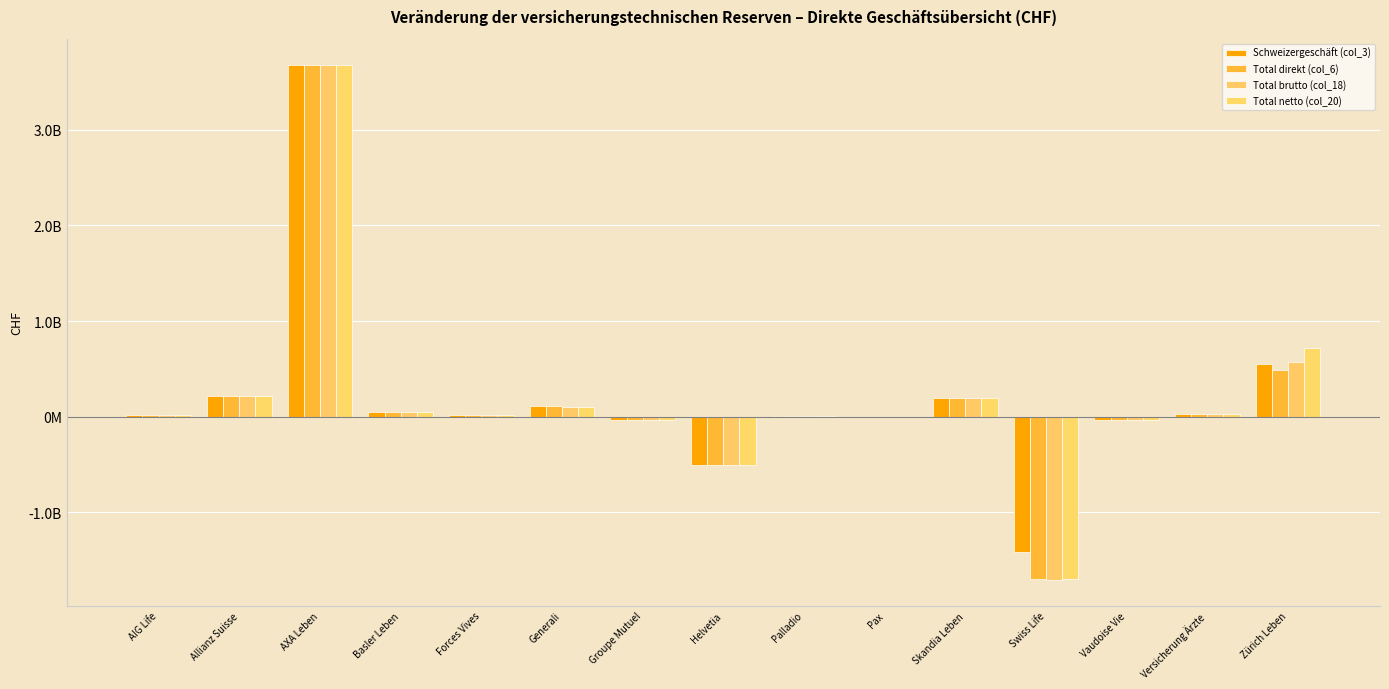

Is it true that Schweizergeschäft (col_3) equals 106147689 at Skandia Leben?

False